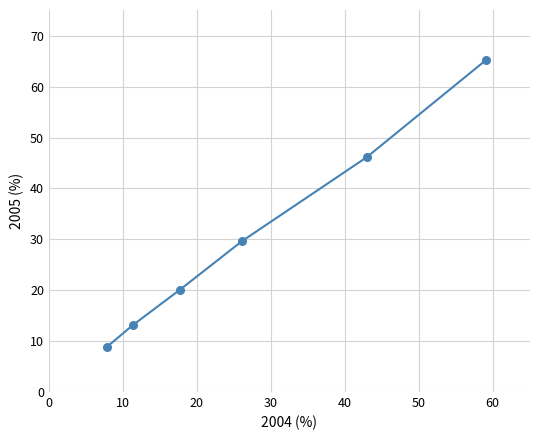

What is the average Y value?

30.5